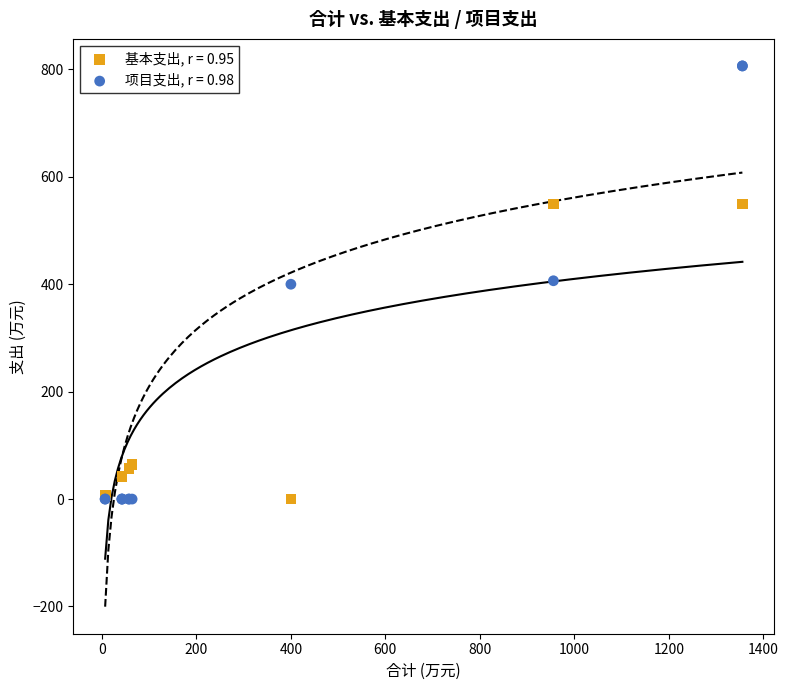

Which series has the widest spread of Y values?

项目支出, r = 0.98